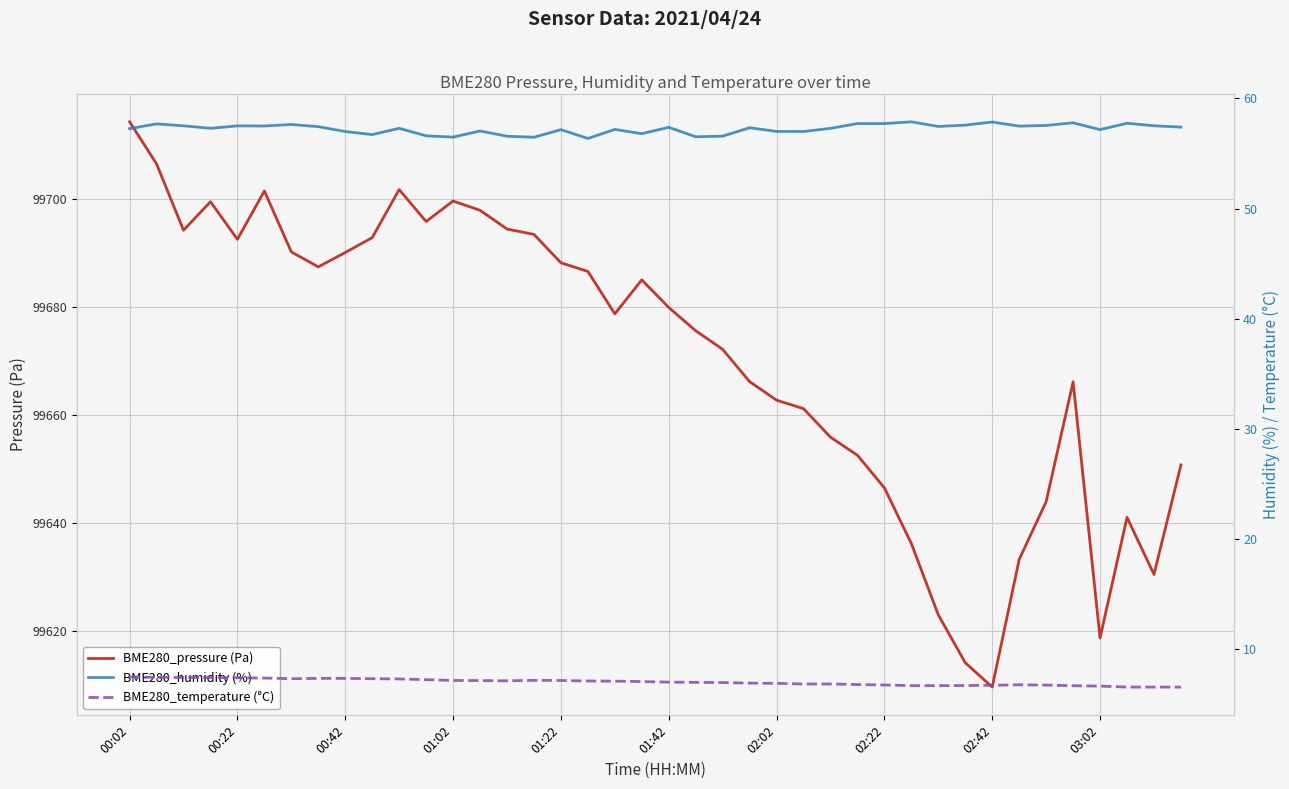

What is the sum of all BME280_temperature (°C) values?

280.8